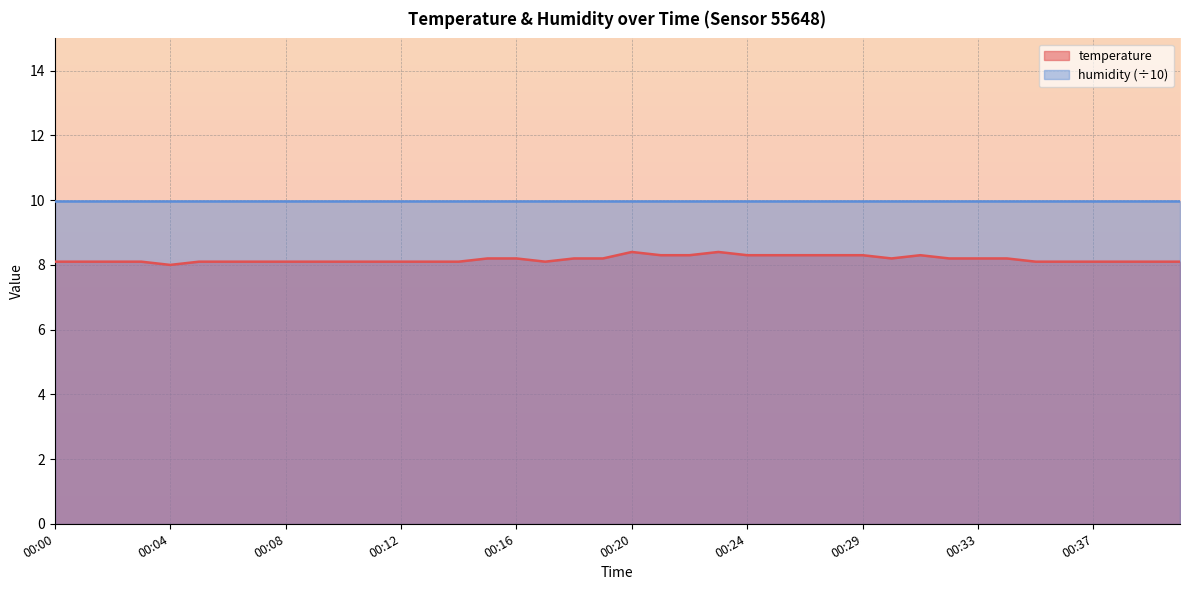

Reading right to left, what are all the values shown in this chart?

00:40=8.1	00:39=8.1	00:38=8.1	00:37=8.1	00:36=8.1	00:35=8.1	00:34=8.2	00:33=8.2	00:32=8.2	00:31=8.3	00:30=8.2	00:29=8.3	00:28=8.3	00:27=8.3	00:25=8.3	00:24=8.3	00:23=8.4	00:22=8.3	00:21=8.3	00:20=8.4	00:19=8.2	00:18=8.2	00:17=8.1	00:16=8.2	00:15=8.2	00:14=8.1	00:13=8.1	00:12=8.1	00:11=8.1	00:10=8.1	00:09=8.1	00:08=8.1	00:07=8.1	00:06=8.1	00:05=8.1	00:04=8.0	00:03=8.1	00:02=8.1	00:01=8.1	00:00=8.1